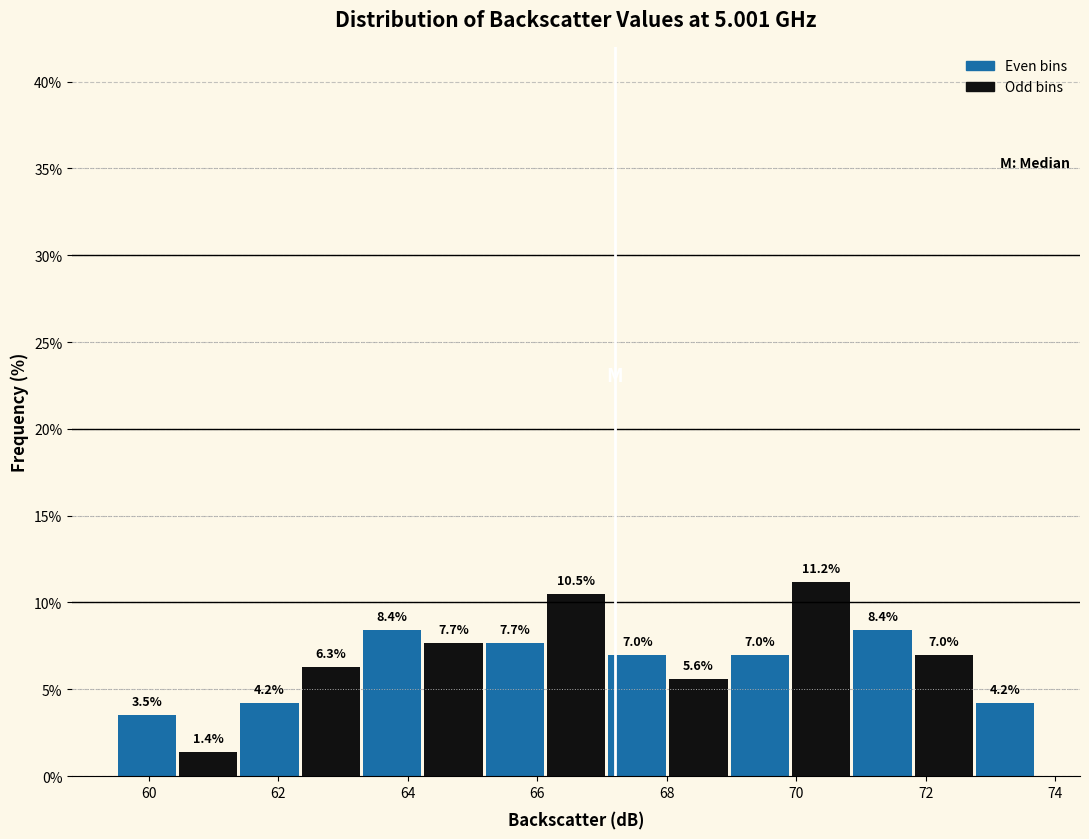

Reading left to right, transcribe this chart: for each bar, give the range it covers on the x-axis and its height. The bar edges are not printed on the chart, so give them approximately, as read against the axis.

59.6 to 60.4: 3.5
60.4 to 61.4: 1.4
61.4 to 62.4: 4.2
62.4 to 63.2: 6.3
63.2 to 64.2: 8.4
64.2 to 65.2: 7.7
65.2 to 66.2: 7.7
66.2 to 67.0: 10.5
67.0 to 68.0: 7.0
68.0 to 69.0: 5.6
69.0 to 70.0: 7.0
70.0 to 70.8: 11.2
70.8 to 71.8: 8.4
71.8 to 72.8: 7.0
72.8 to 73.8: 4.2